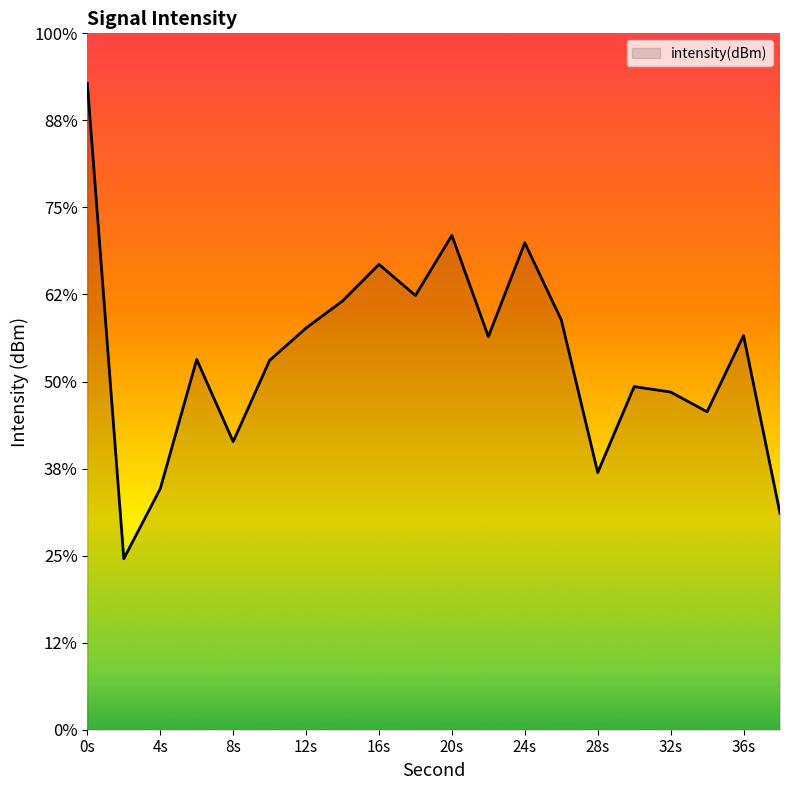

Count the number of data series in this chart.

1